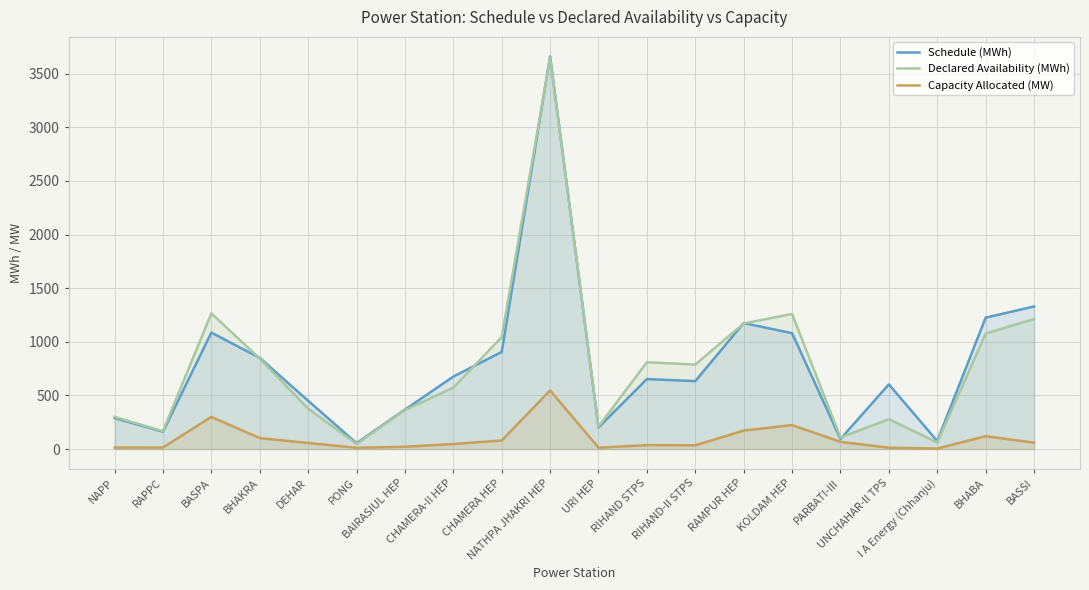

In Schedule (MWh), how many points are lower than both neighbors (excluding endpoints)?

6